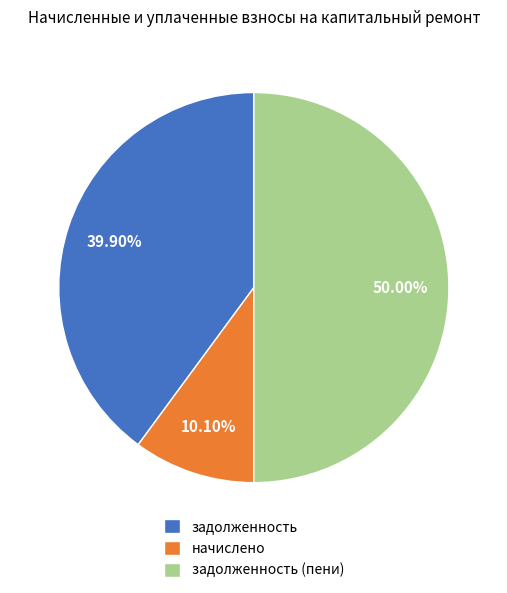

Which has a higher value, задолженность (пени) or задолженность?

задолженность (пени)